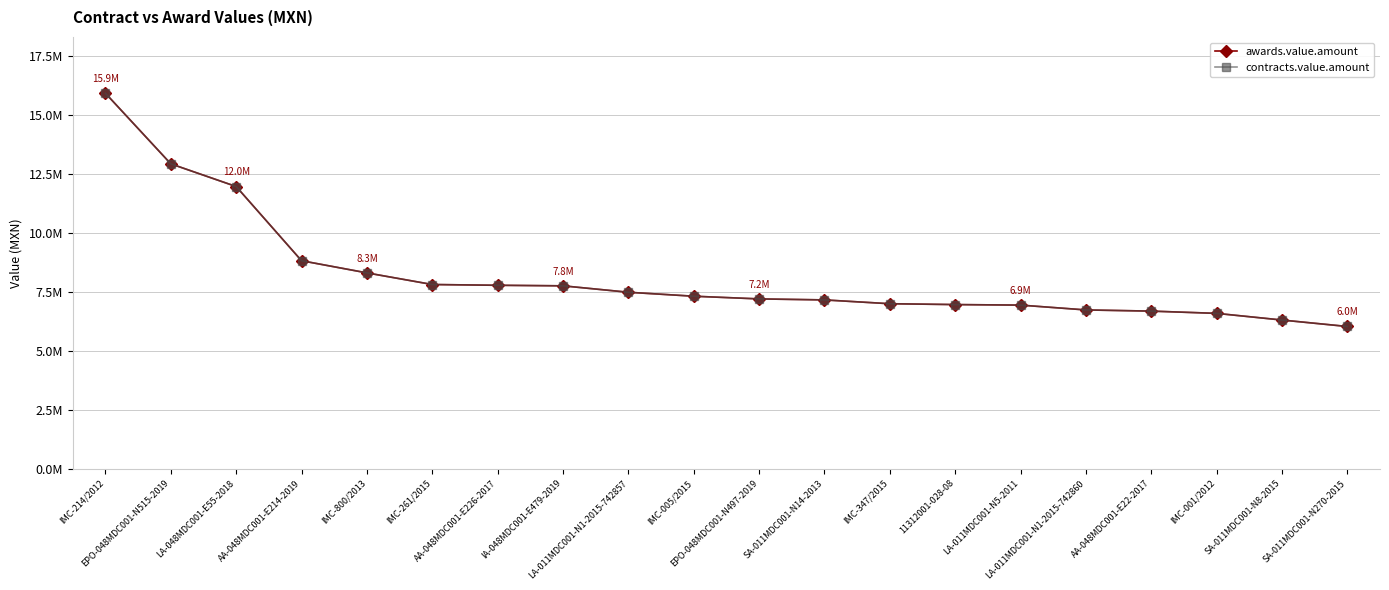

How many lines are shown in the chart?

2